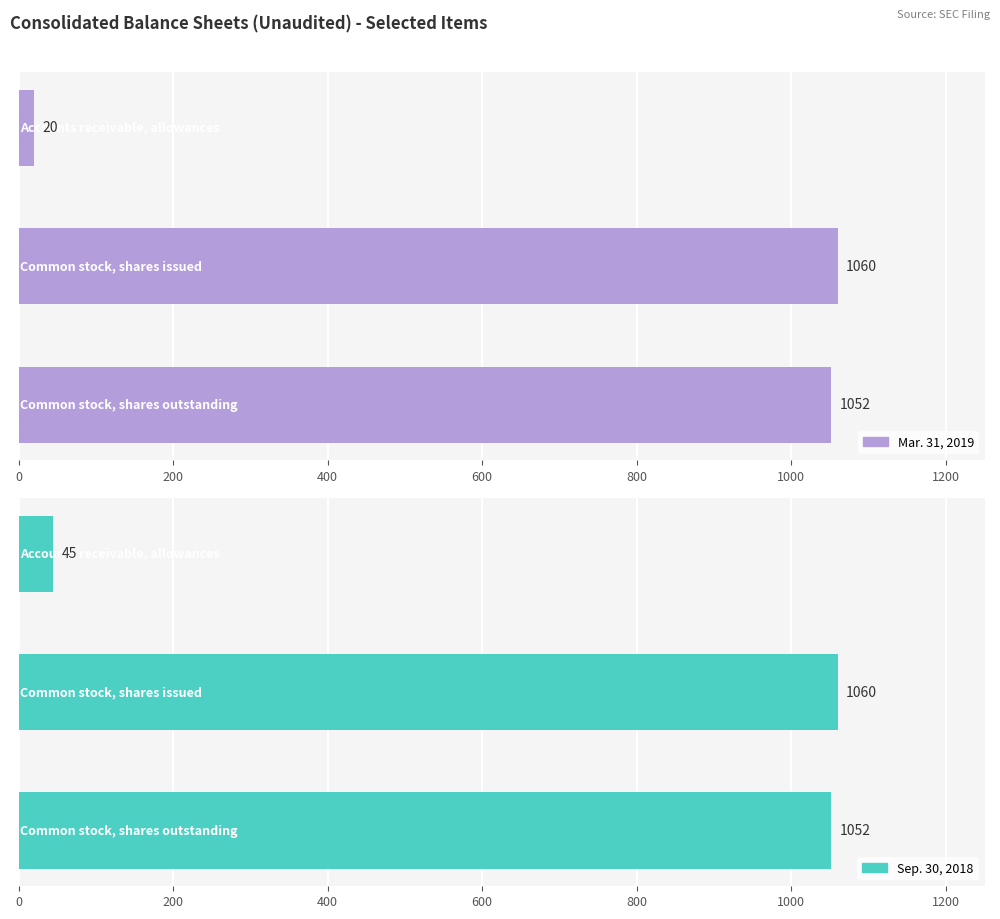

The Mar. 31, 2019 series shows 1882 at 200. True or false?

False